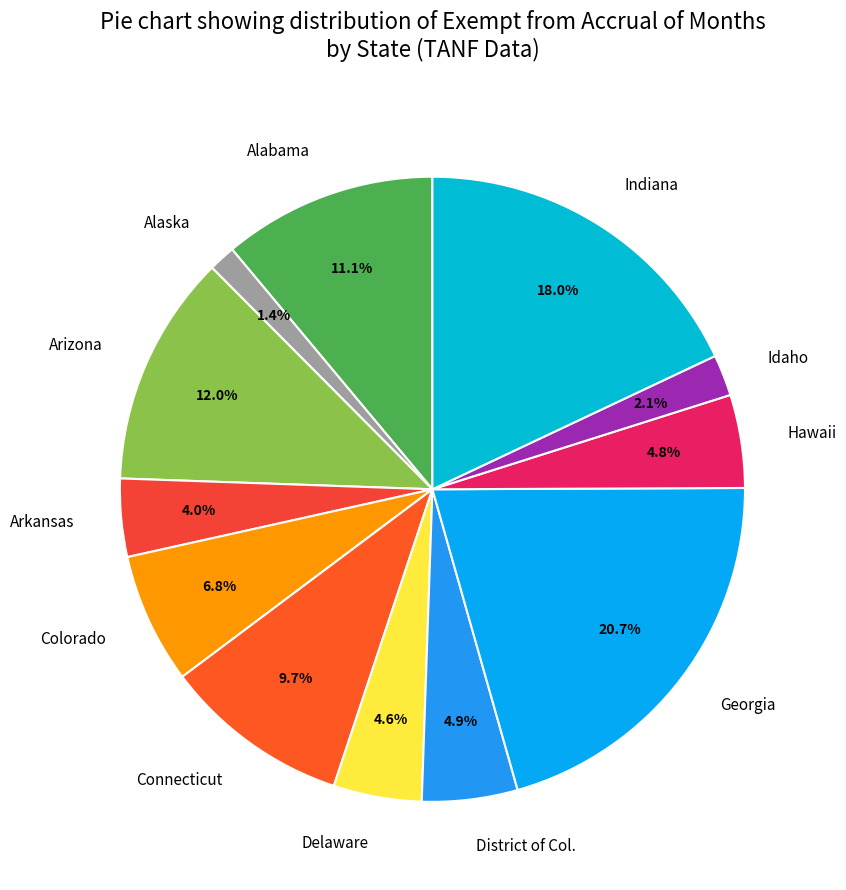

How many segments does this pie chart have?

12